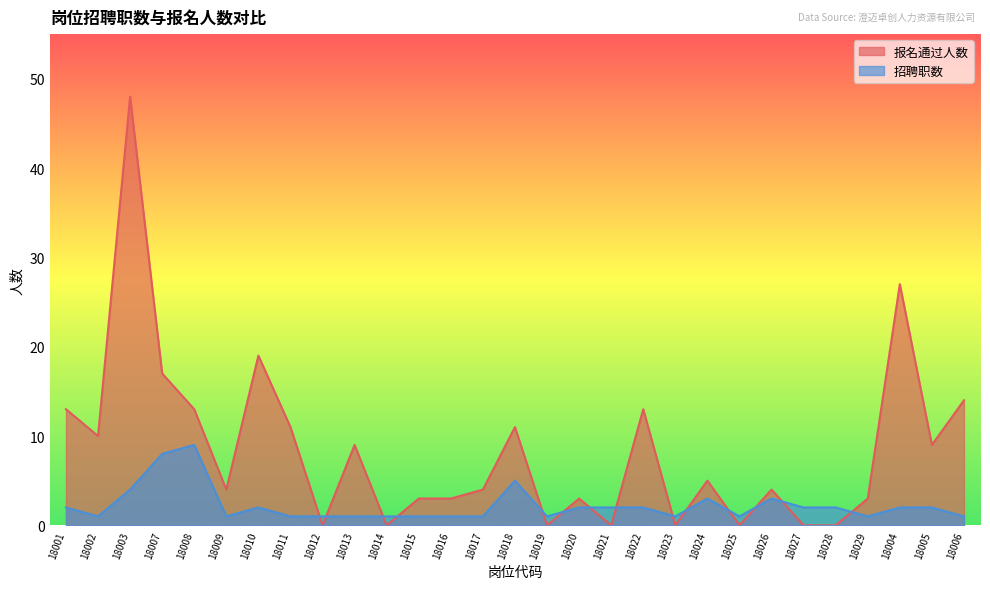

What are all the series names shown in the legend?

报名通过人数, 招聘职数